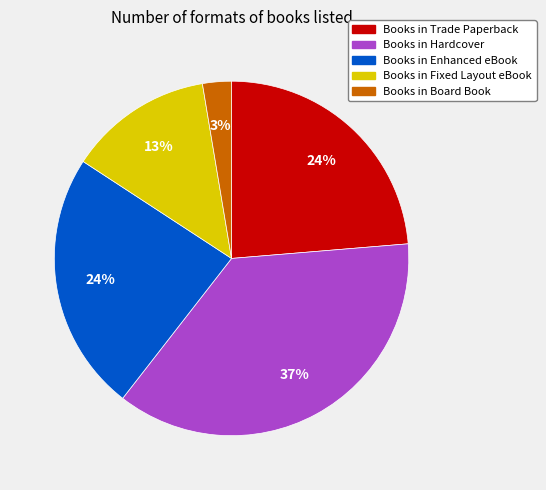

Does any single category account for the majority?

No